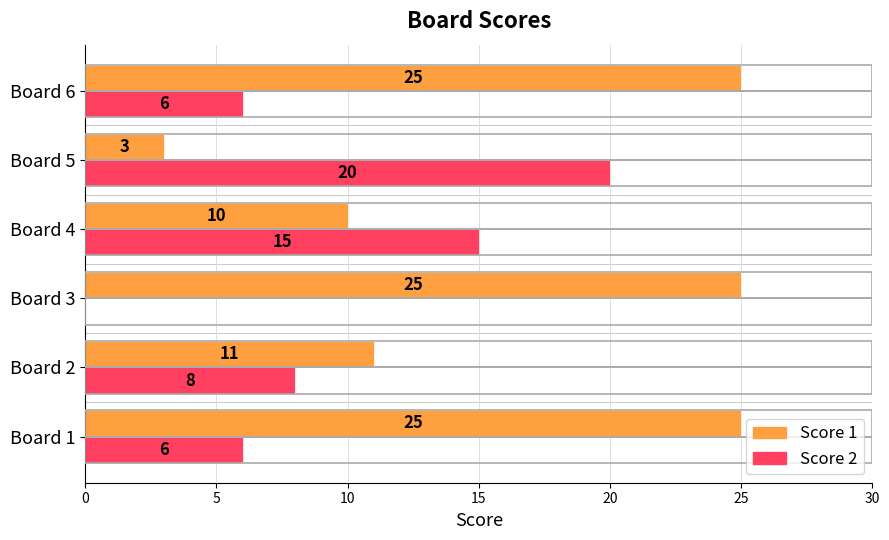

Which series changed the most between Board 3 and Board 5?

Score 1